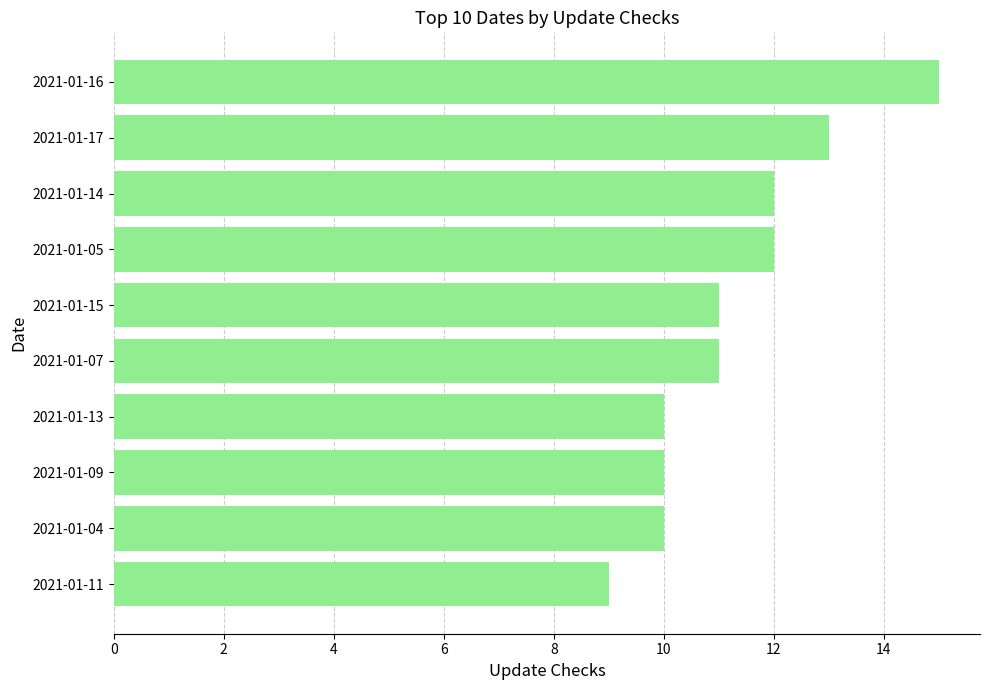

How many values are between 10 and 12?

7